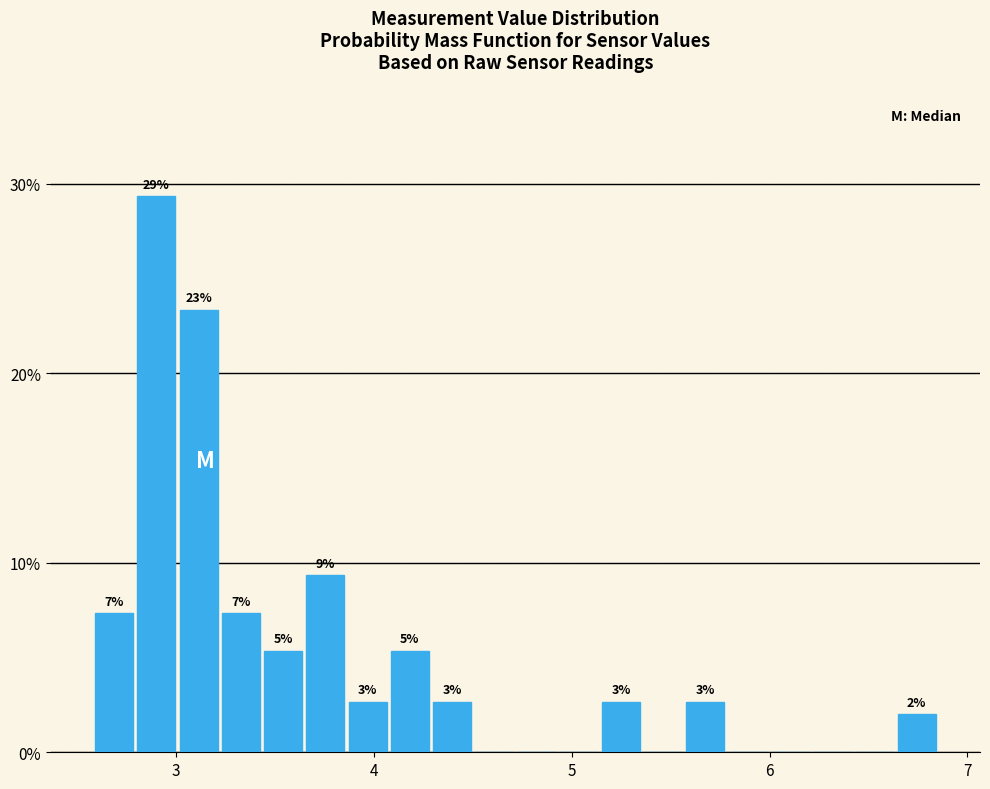

Read against the x-axis, roughly where is the centre of the tallest bar?

2.9